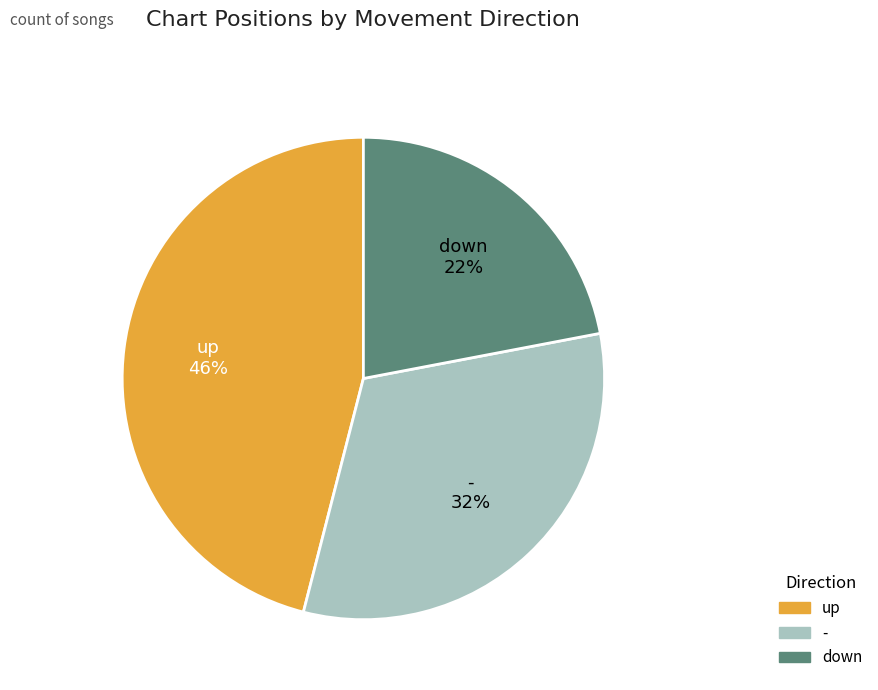

Combined, do down and - account for over 50%?

Yes